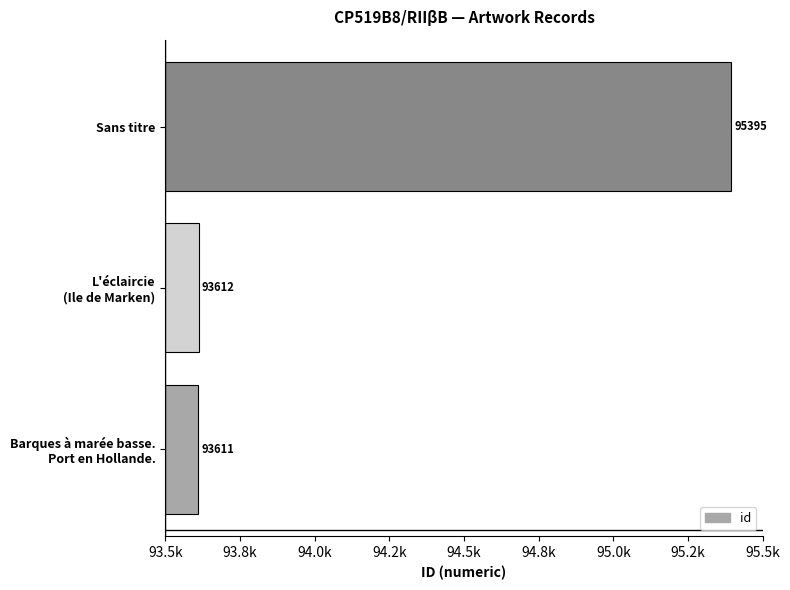

What is the difference between the maximum and second lowest values?

1783